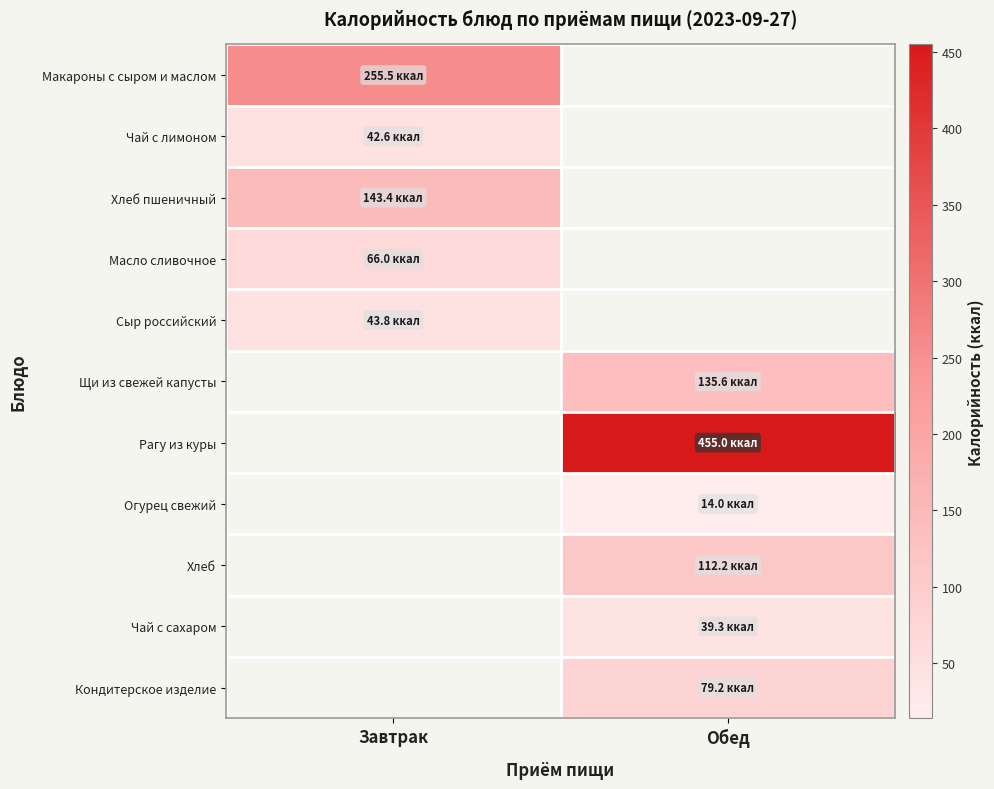

Count the number of categories in the chart.

2